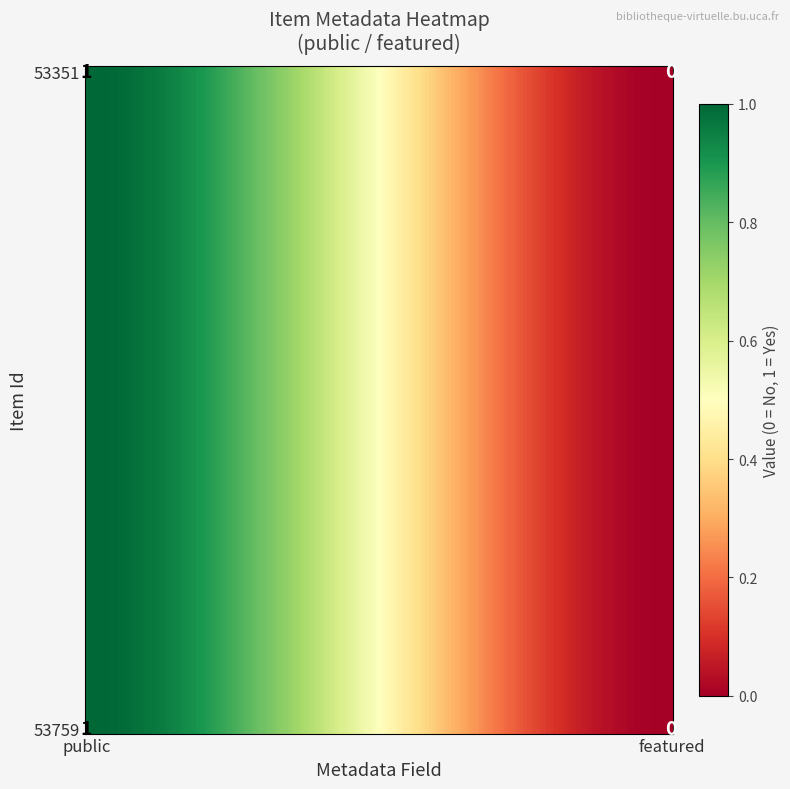

What is the sum of the 53351 values at 53759 and 53351?

1